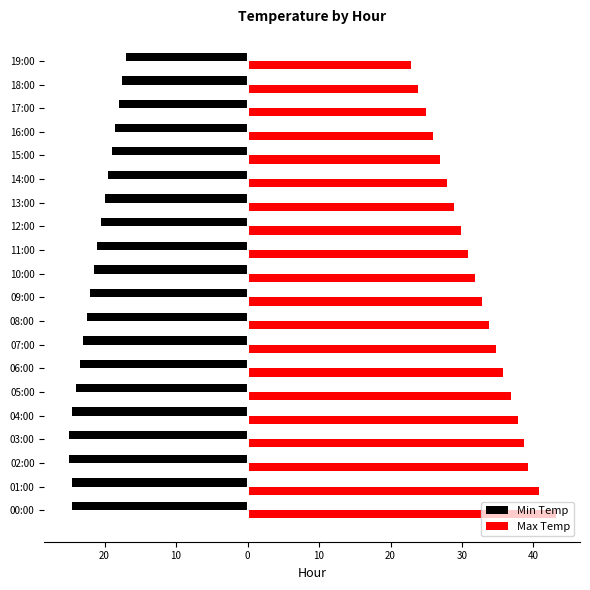

At which label is Max Temp closest to 33?

09:00